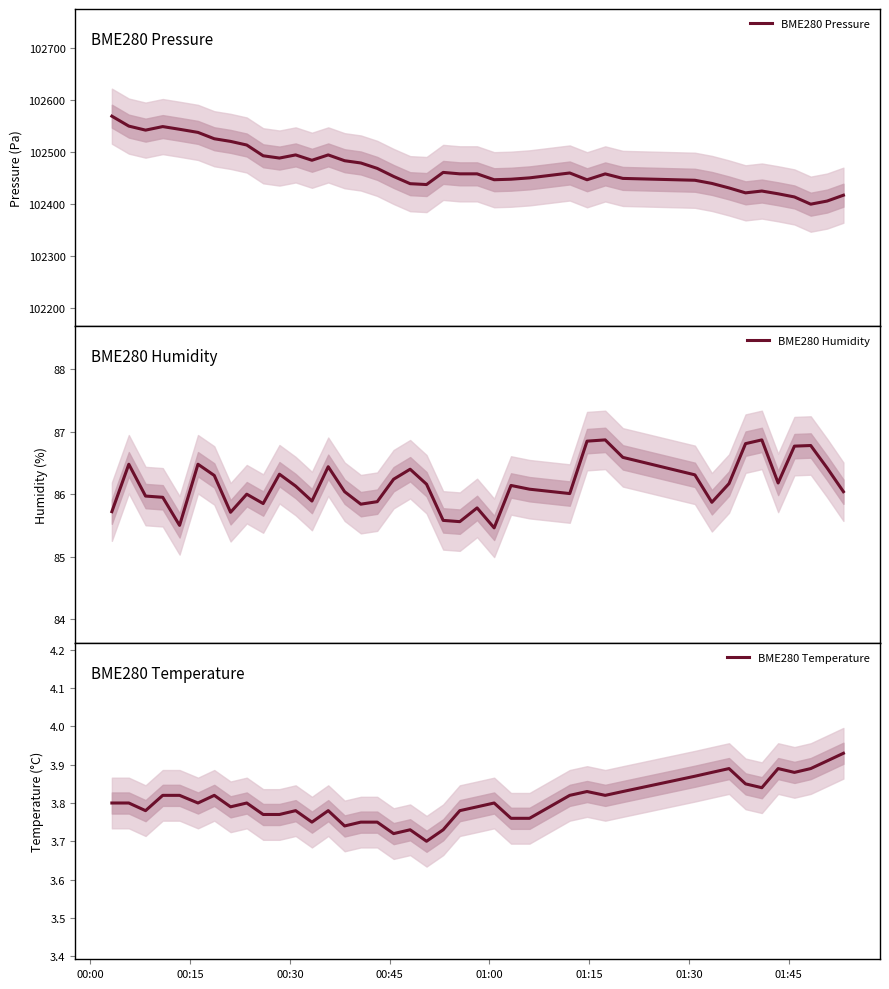

What is the highest value of the BME280 Pressure series?

102569.2